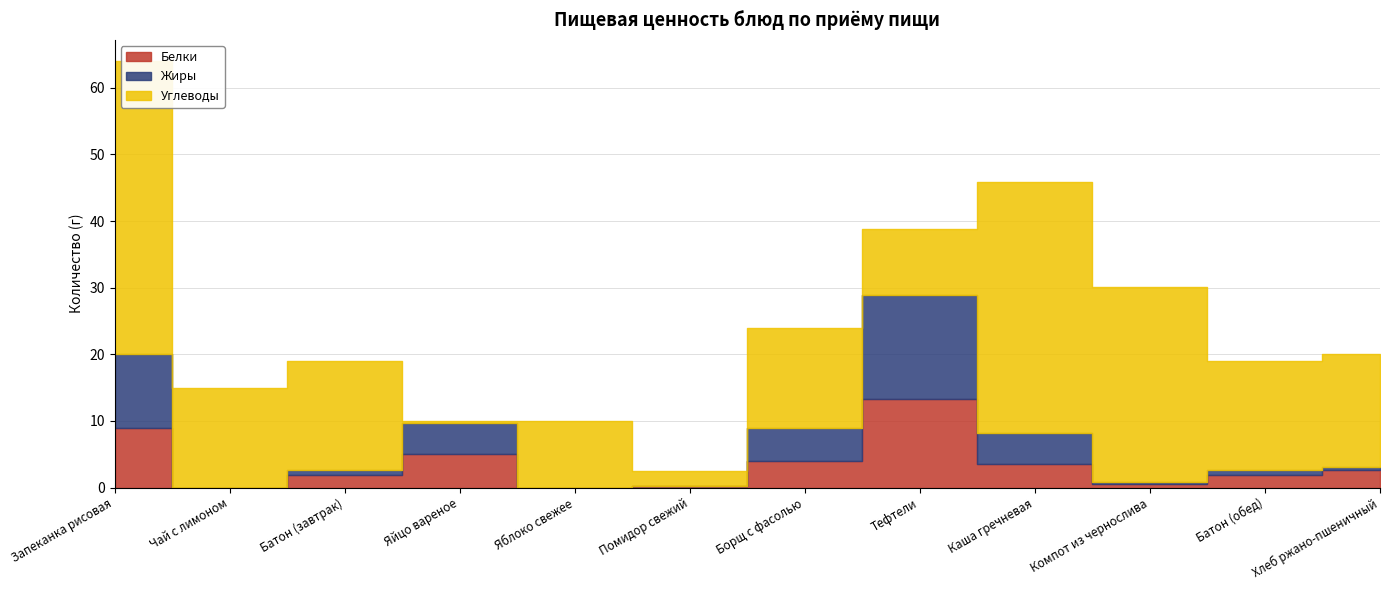

Where is Белки nearest to the value 6?

Яйцо вареное